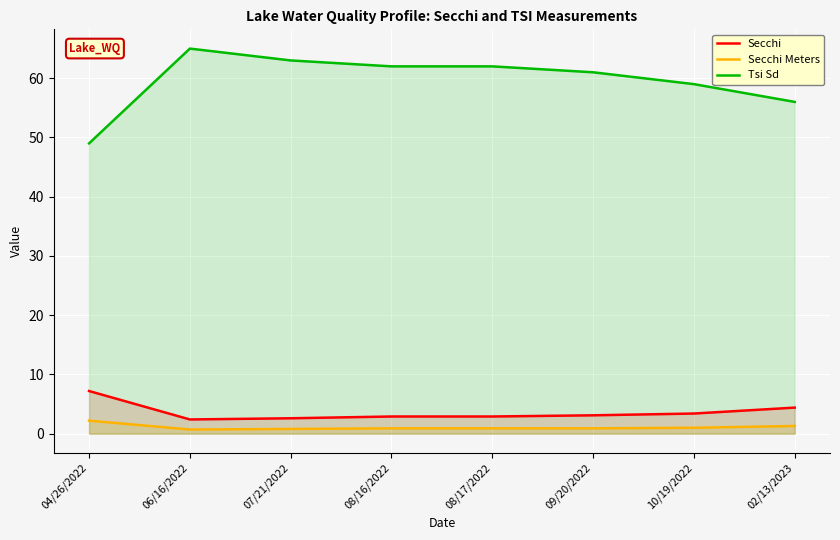

True or false: Secchi and Secchi Meters cross at least once.

False